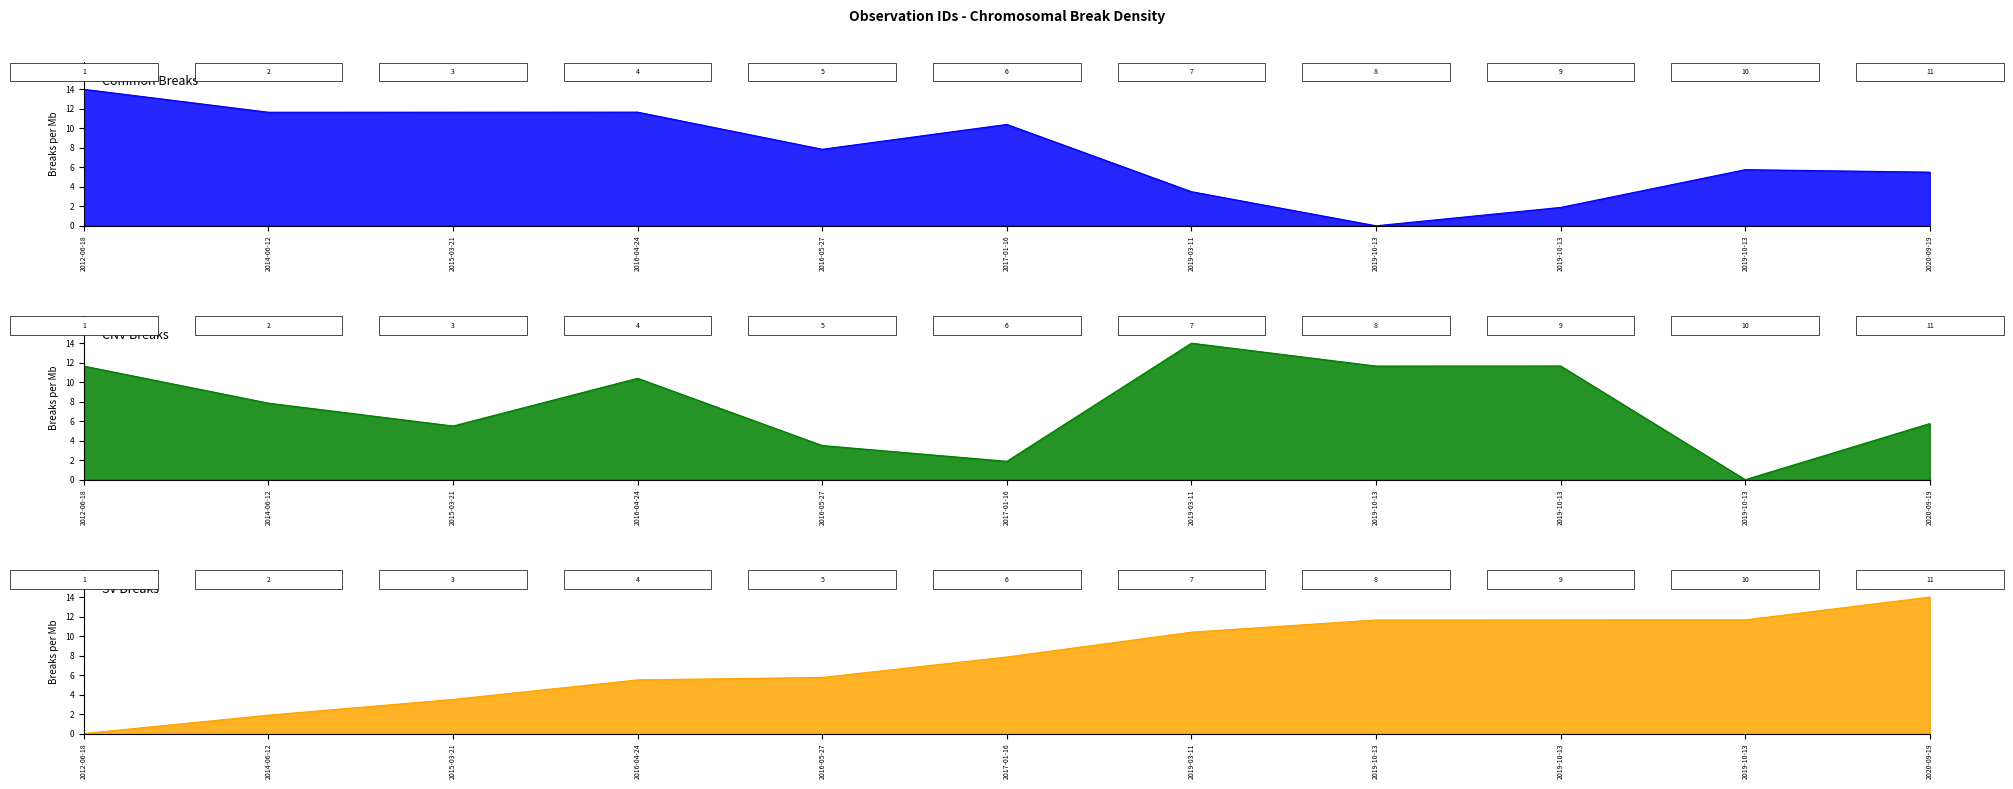

List the series in order of their peak value, highest first.

Common Breaks, CNV Breaks, SV Breaks